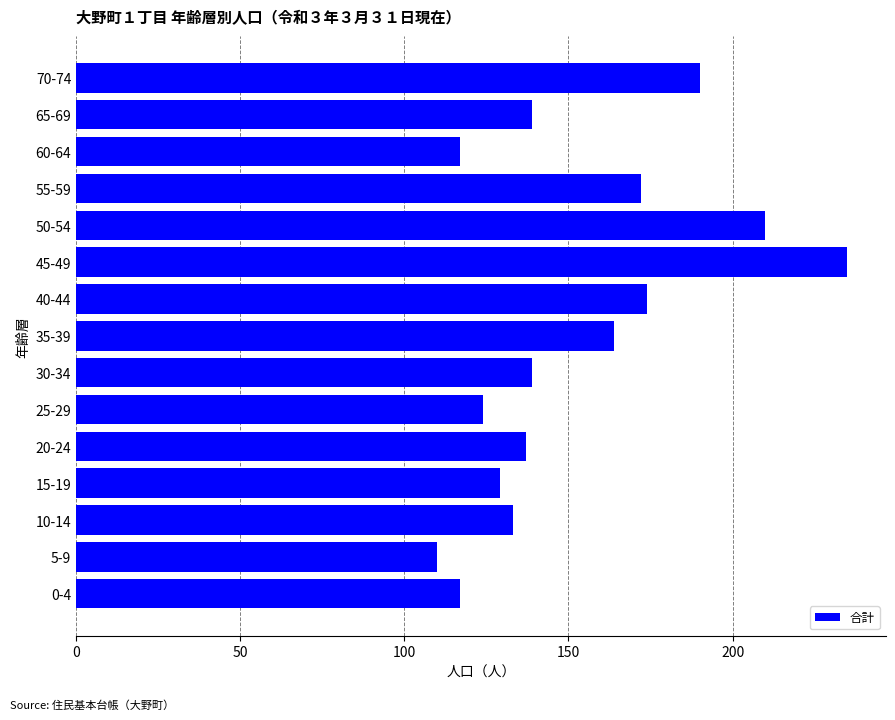

How many distinct data groups are displayed?

1